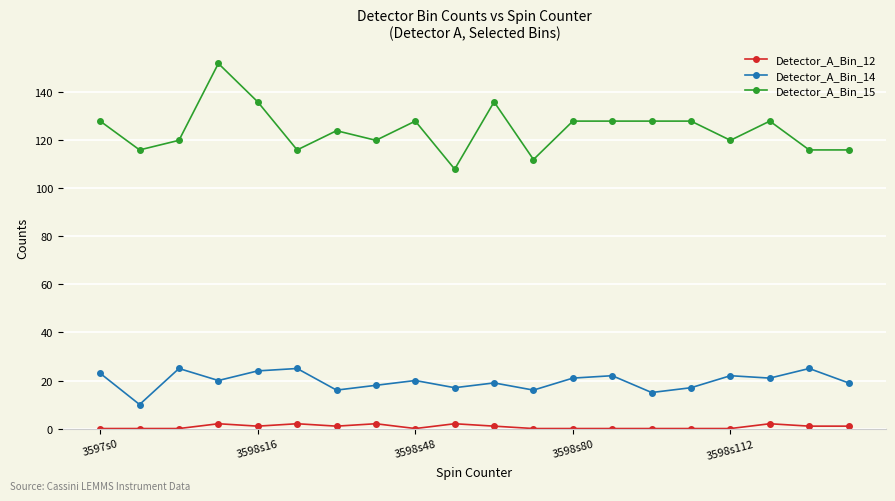

Rank the series by their average value, from highest to lowest.

Detector_A_Bin_15, Detector_A_Bin_14, Detector_A_Bin_12